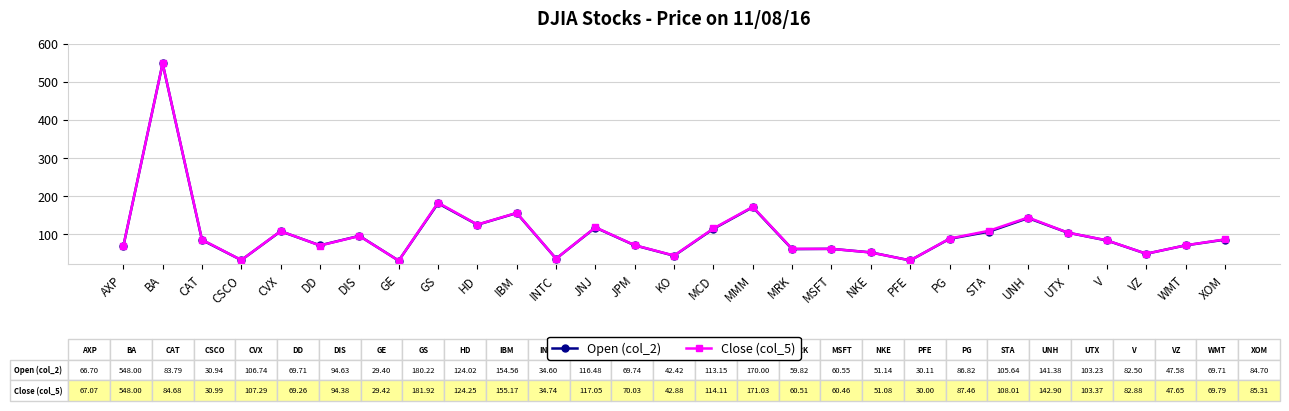

What is the total value across all series at UNH?

284.3